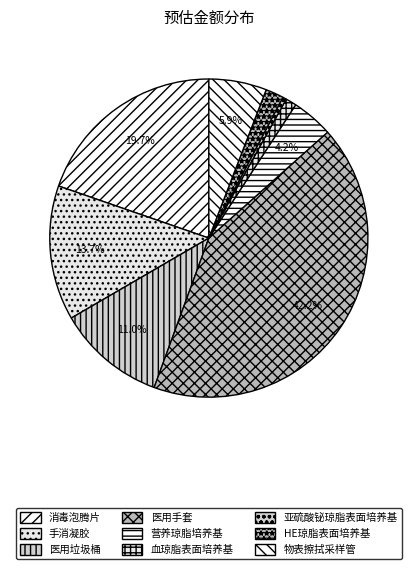

Count the number of slices in the pie.

9